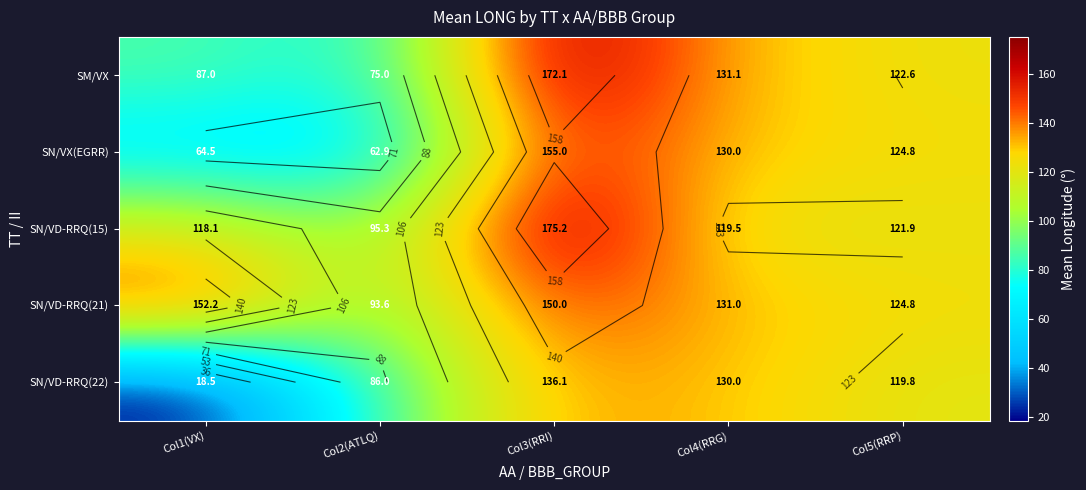

What is the spread (max minus min) of values at Col4(RRG)?

11.6